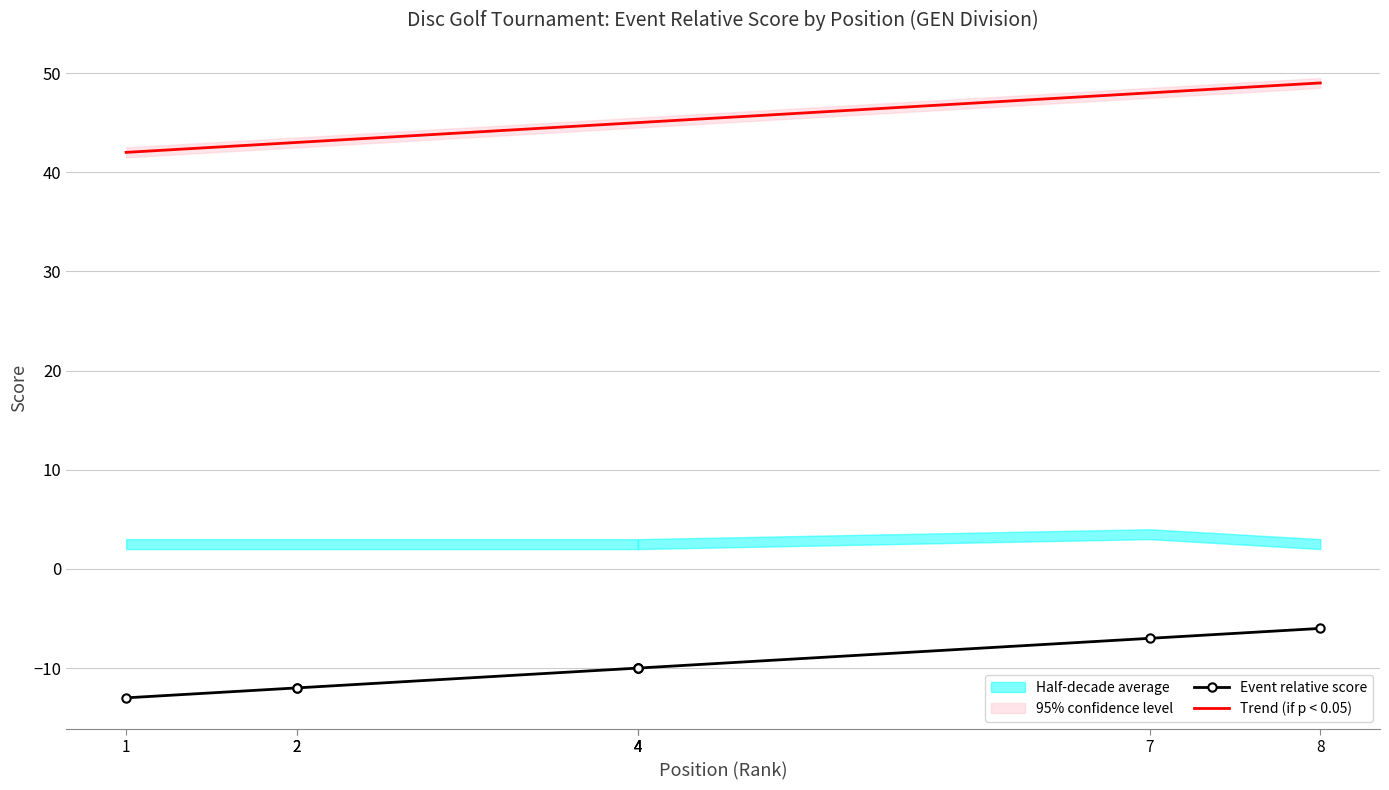

Does the chart have visible grid lines?

Yes